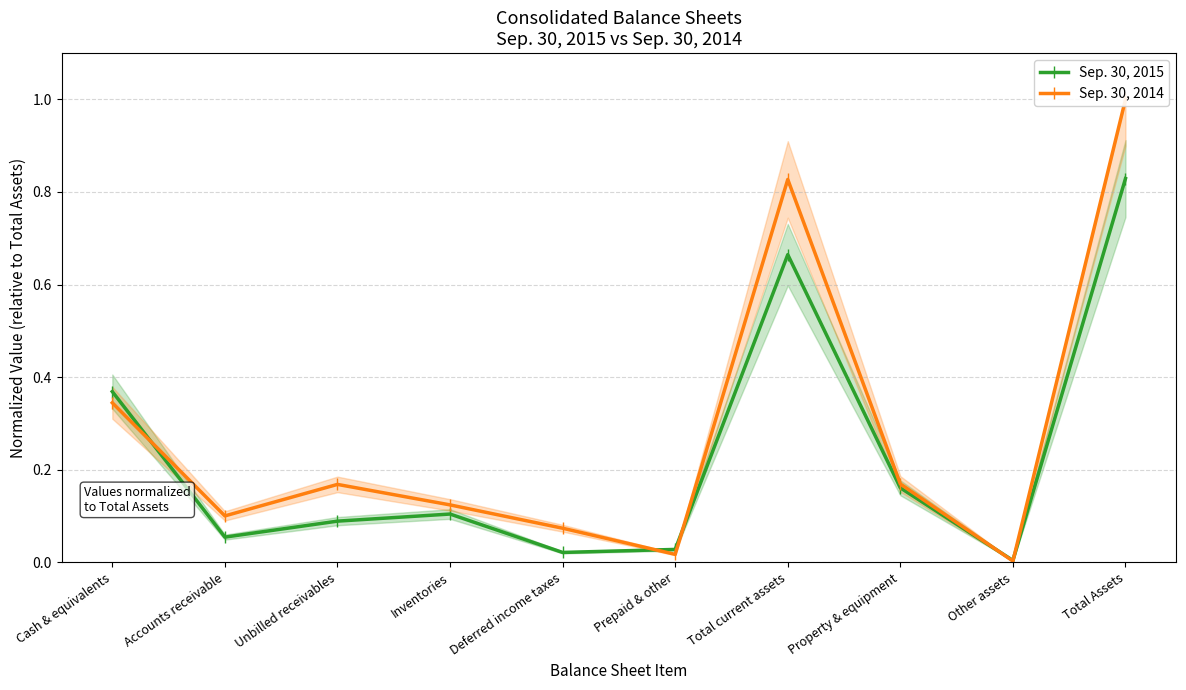

True or false: Sep. 30, 2015 has a value of 0.0 at Prepaid & other.

True